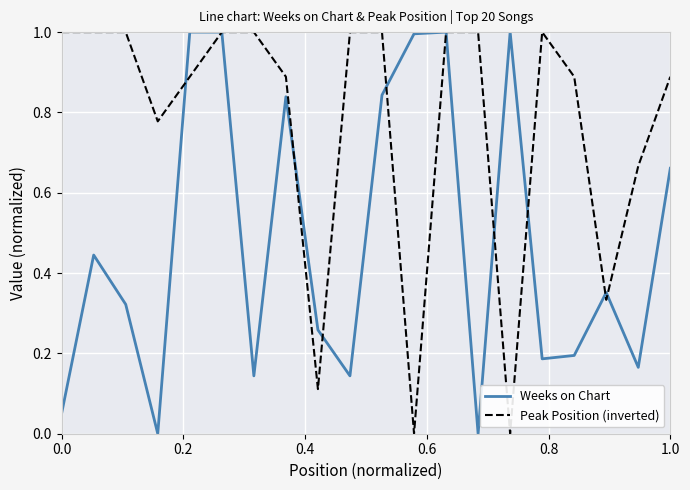

How many Peak Position (inverted) values are between 0 and 1?

20